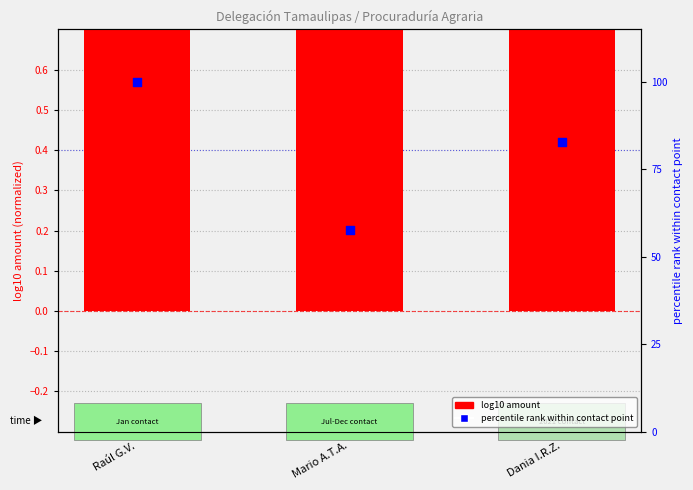

Which series has the largest Y range (max minus min)?

percentile rank within contact point